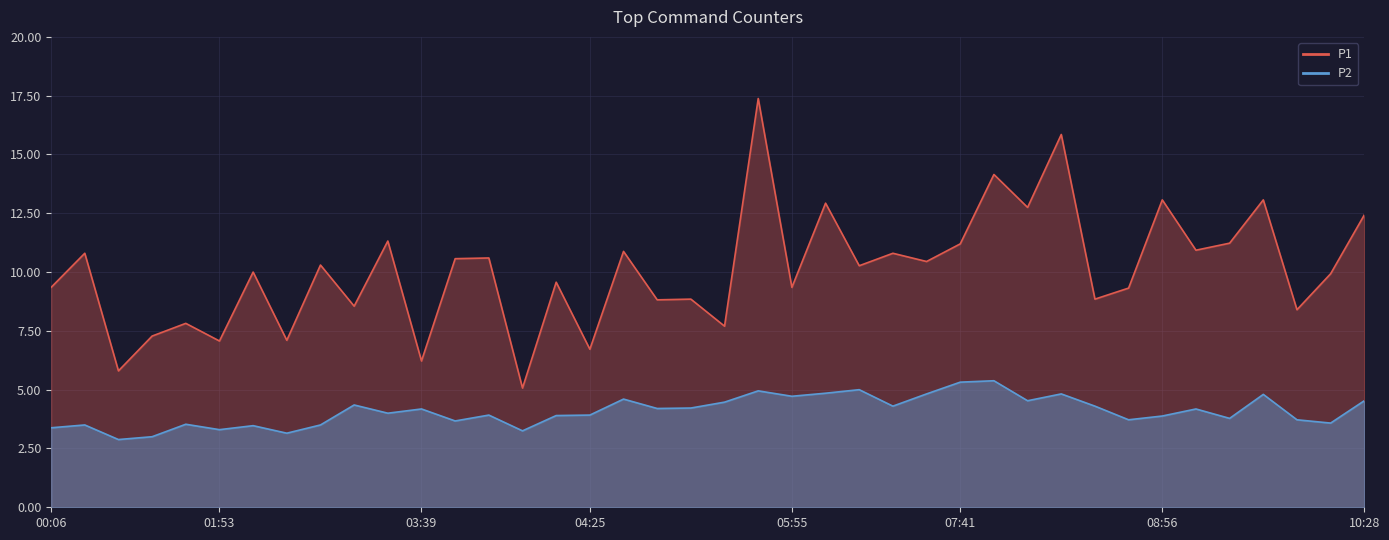

What is the total value across all series at 07:12?

15.3